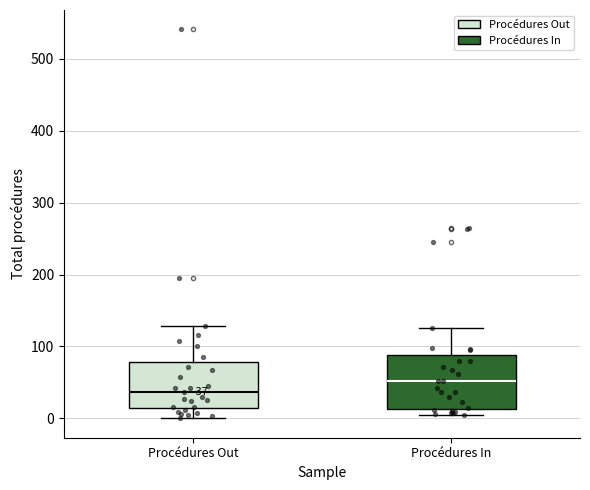

Comparing the boxes themselves (not the whiskers), which one is the tallest?

Procédures In